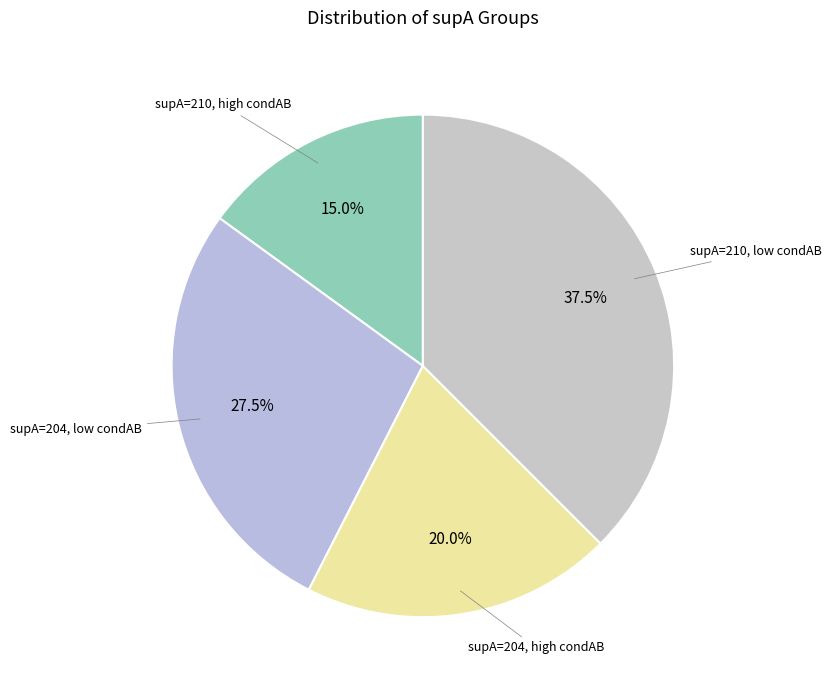

How many segments does this pie chart have?

4